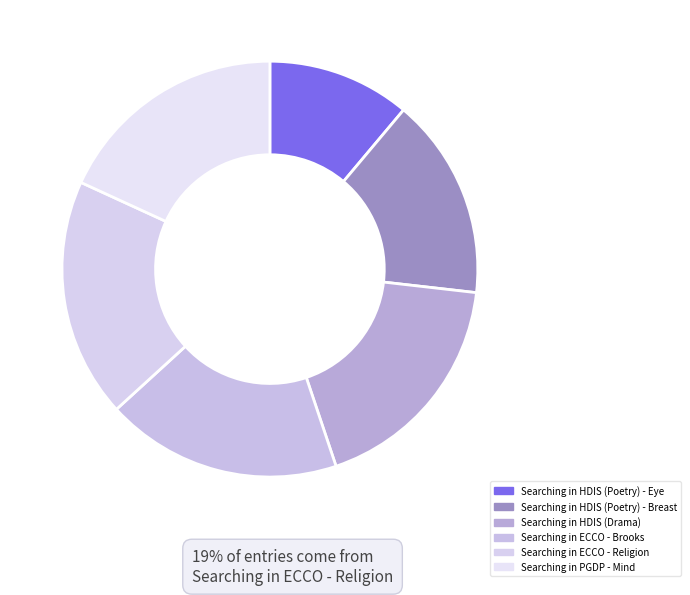

To the nearest percent, what percentage of the pie is Searching in HDIS (Poetry) - Eye?

11%